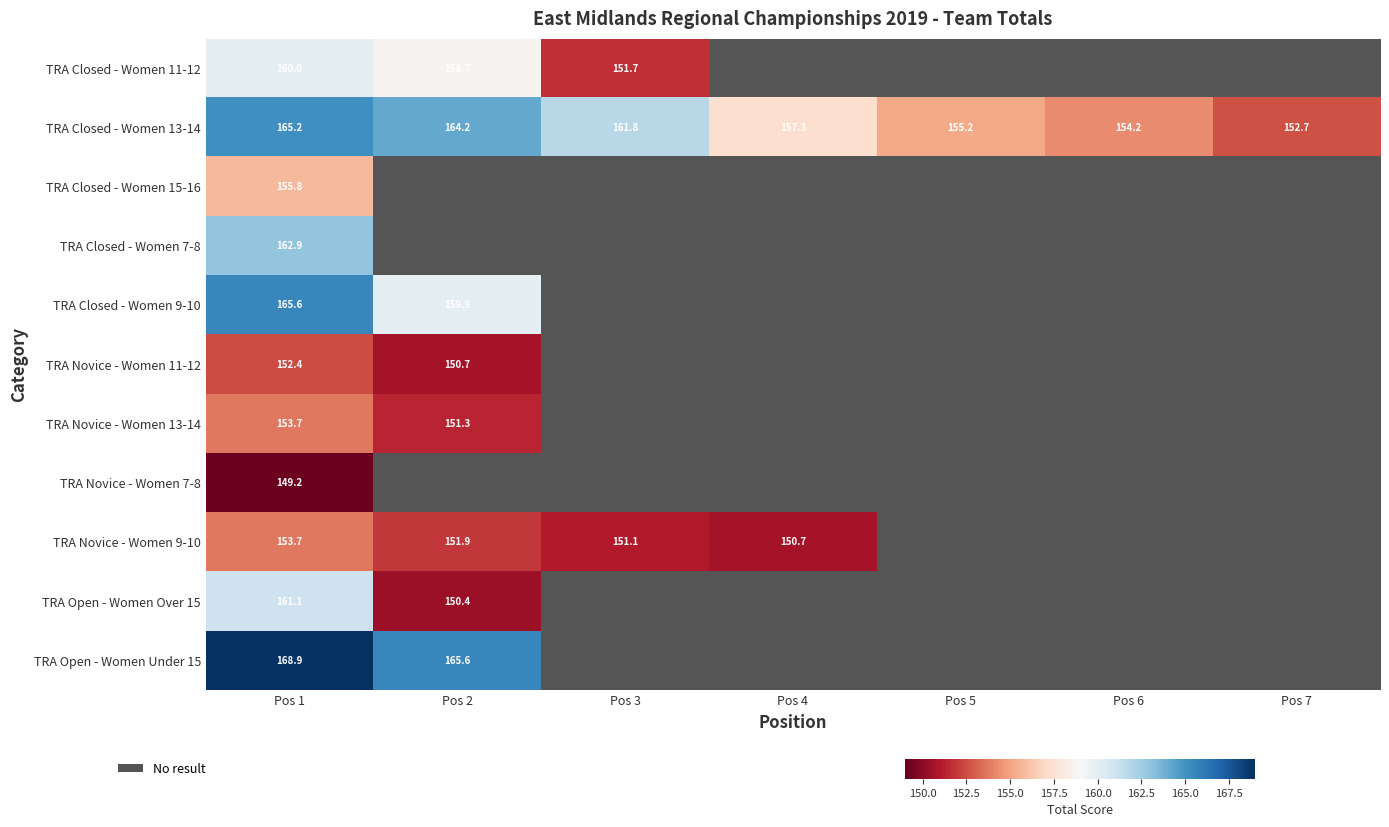

Count the number of categories in the chart.

7